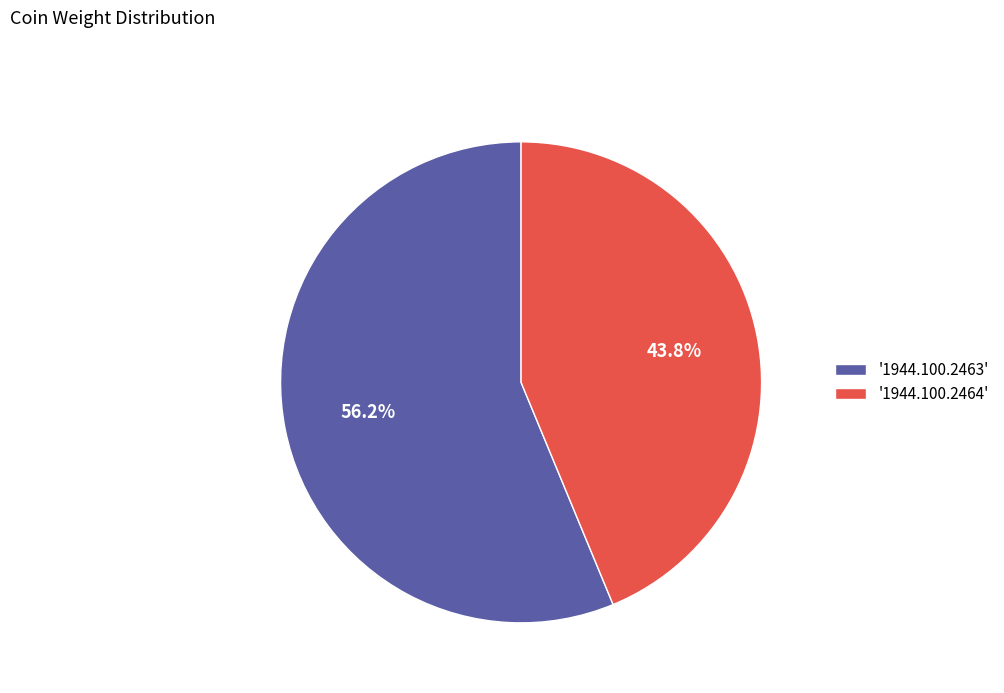

Which slice is the smallest?

'1944.100.2464'